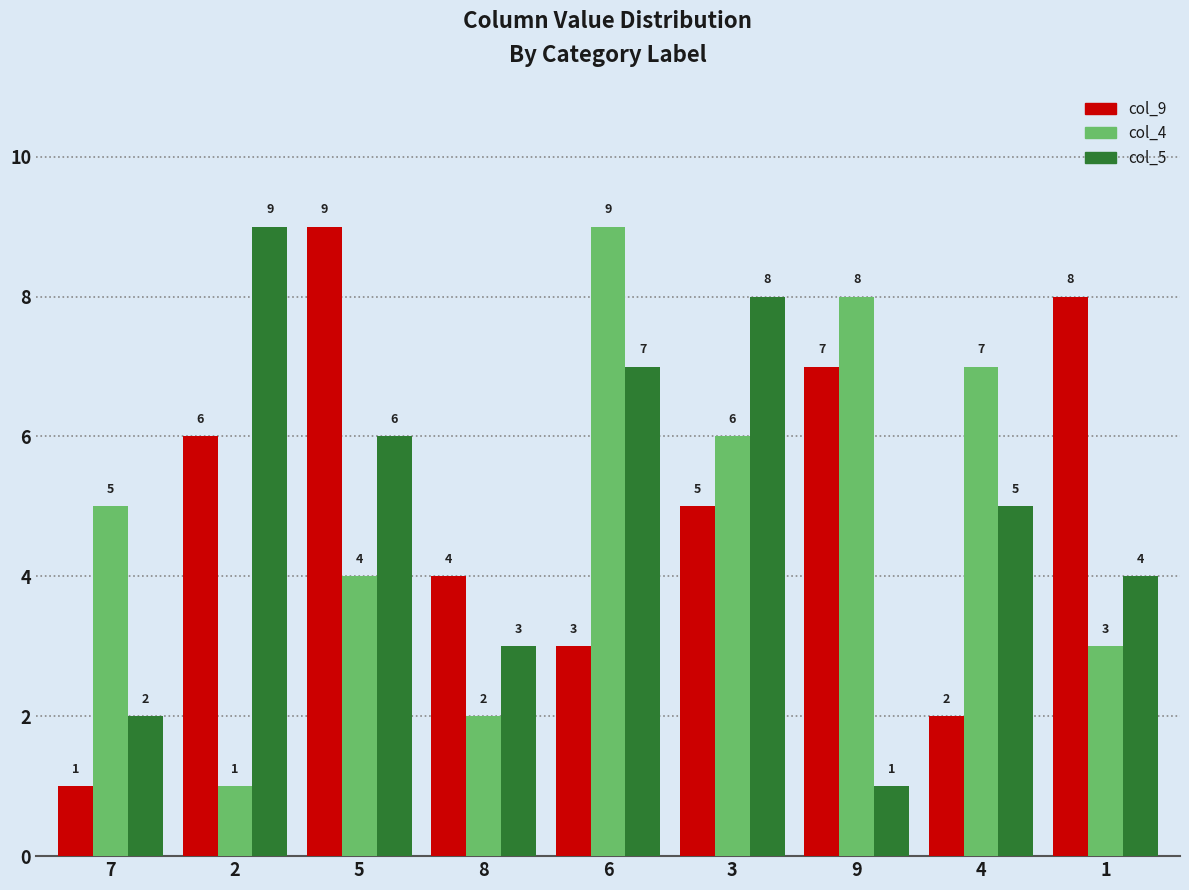

At 5, list the series in order from smallest to largest.

col_4, col_5, col_9